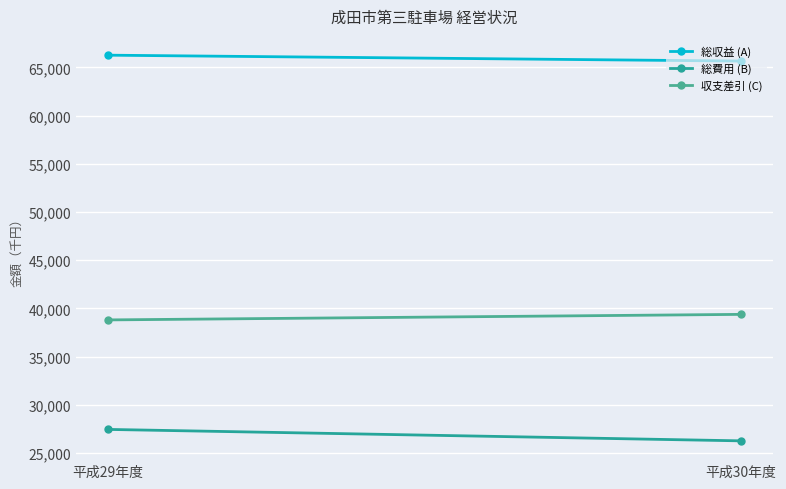

List the series in order of their overall mean, lowest first.

総費用 (B), 収支差引 (C), 総収益 (A)